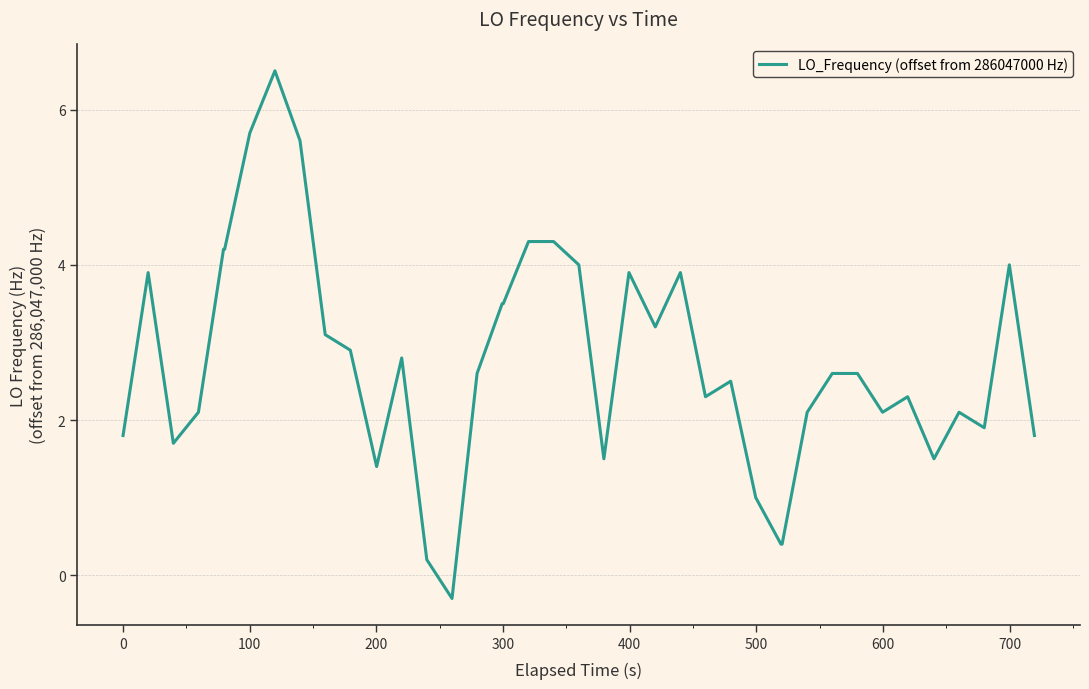

What is the greatest value displayed?

6.5